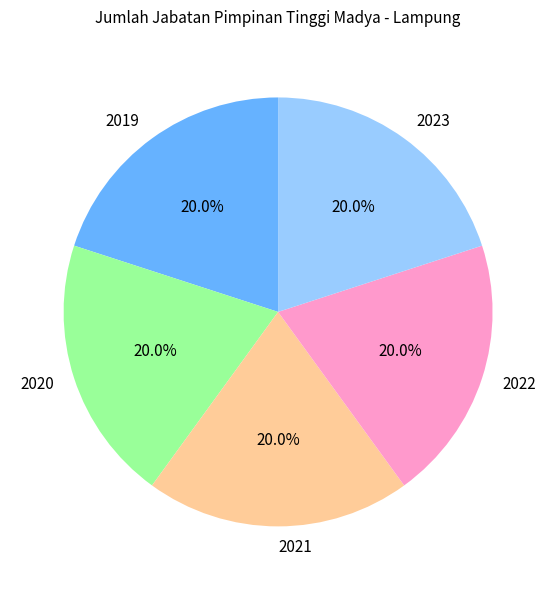

To the nearest percent, what portion does 2023 represent?

20%